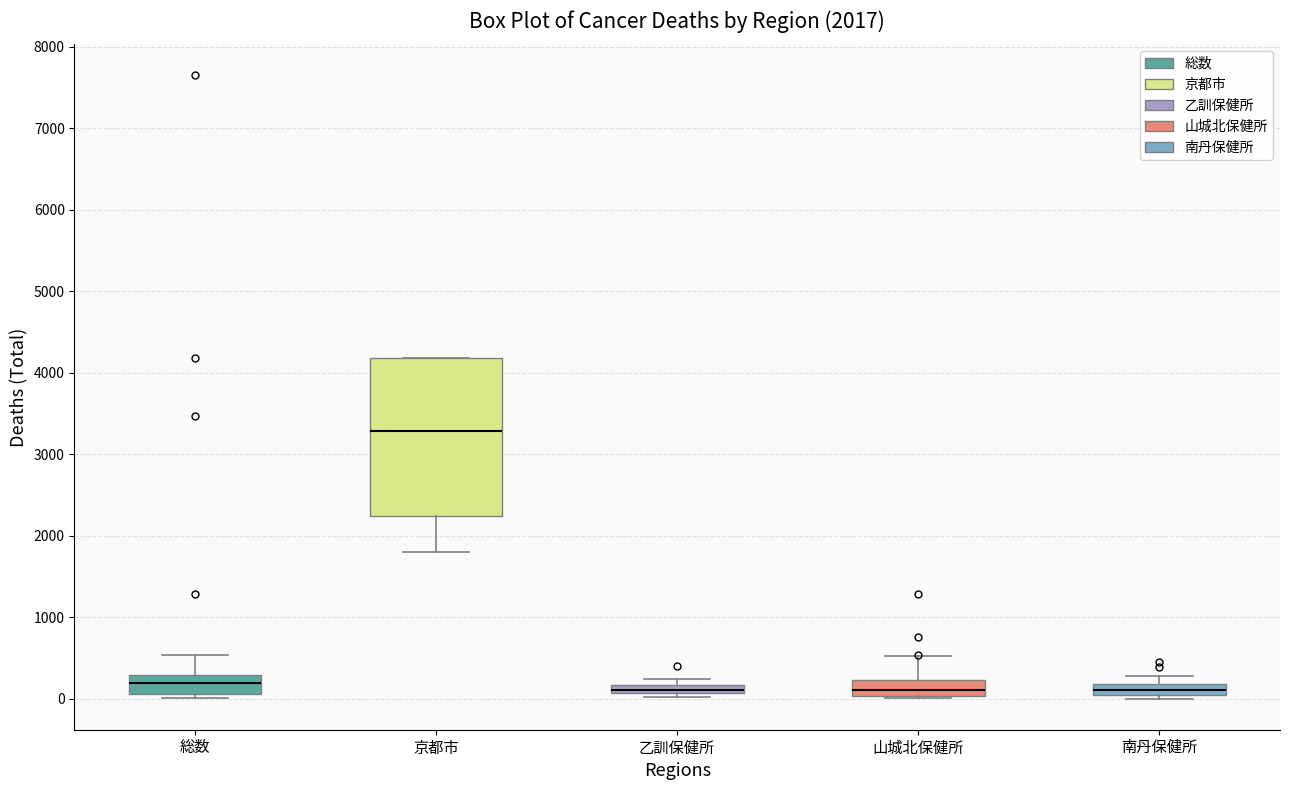

Where is the upper edge of the box for 南丹保健所 on the y-axis? The values are not printed on the chart, so give them approximately, as read against the axis.

200